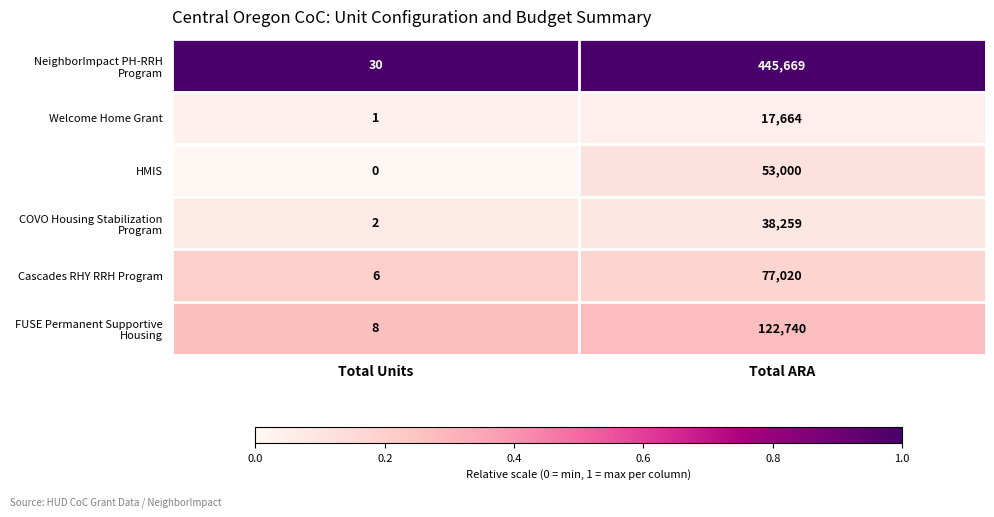

Rank the categories by Welcome Home Grant value from lowest to highest.

Total Units, Total ARA